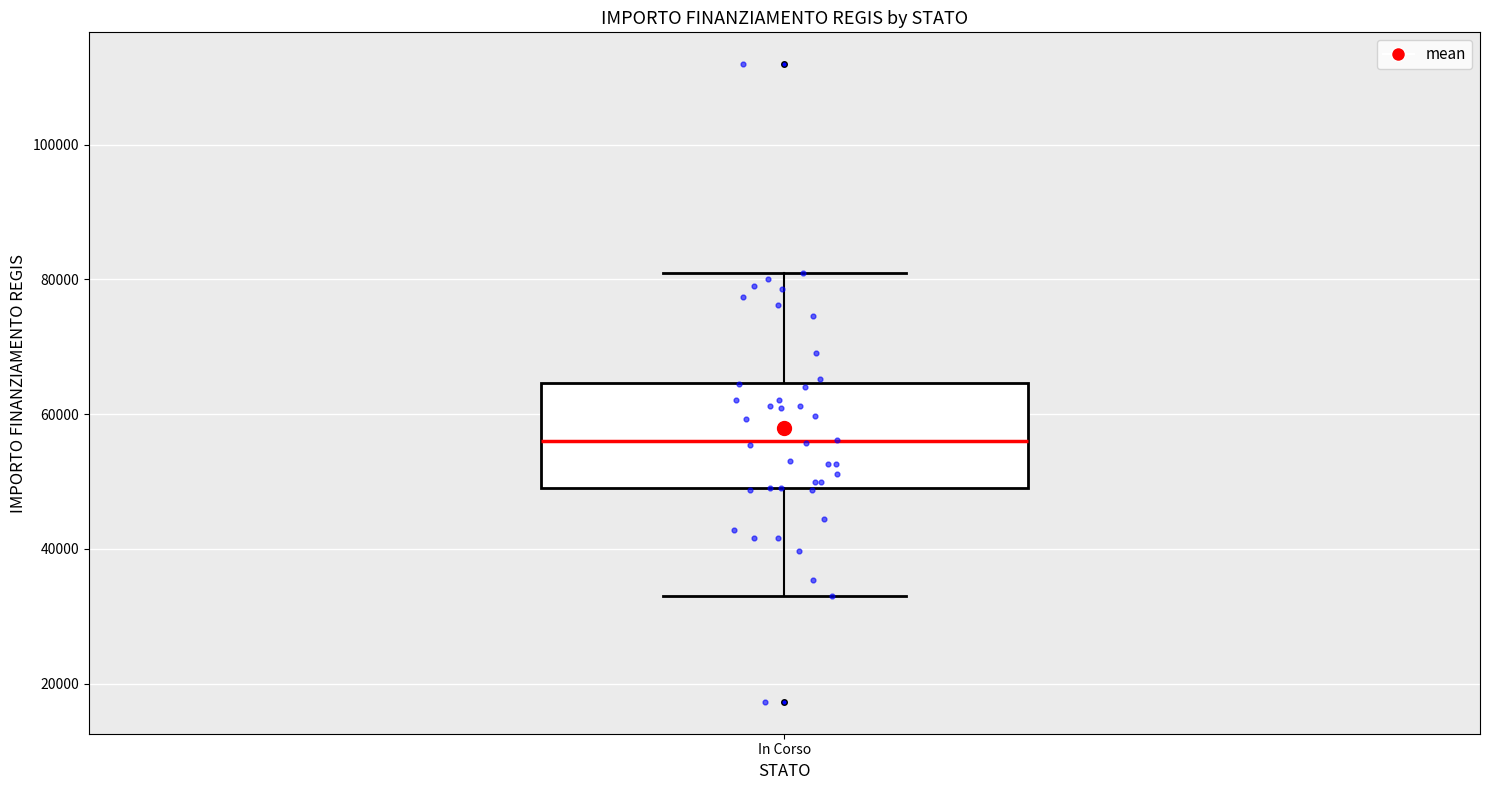

Transcribe this box plot: give where the median line is, the range the box spans, and where the two whiskers end, as read against the y-axis. The values are not printed on the chart, so give them approximately, as read against the axis.

median 56000, box 50000 to 64000, whiskers 32000 to 80000